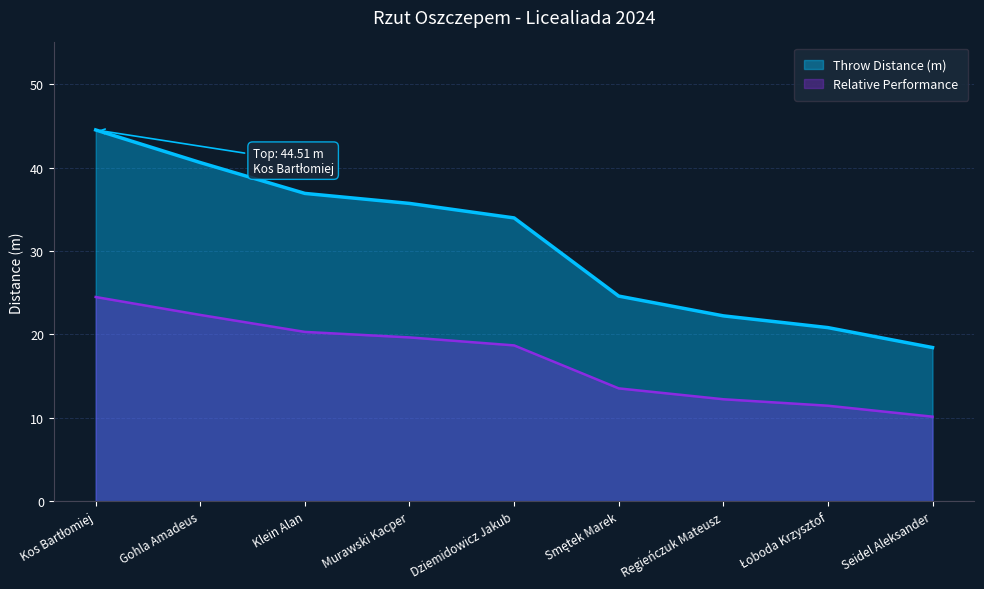

How many lines are shown in the chart?

2